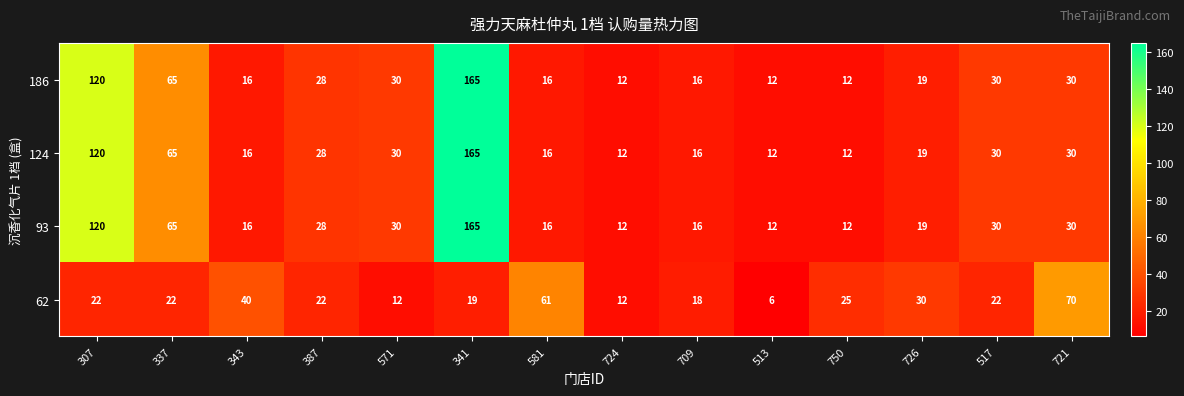

What is the difference between the maximum and minimum values in the 62 series?

64